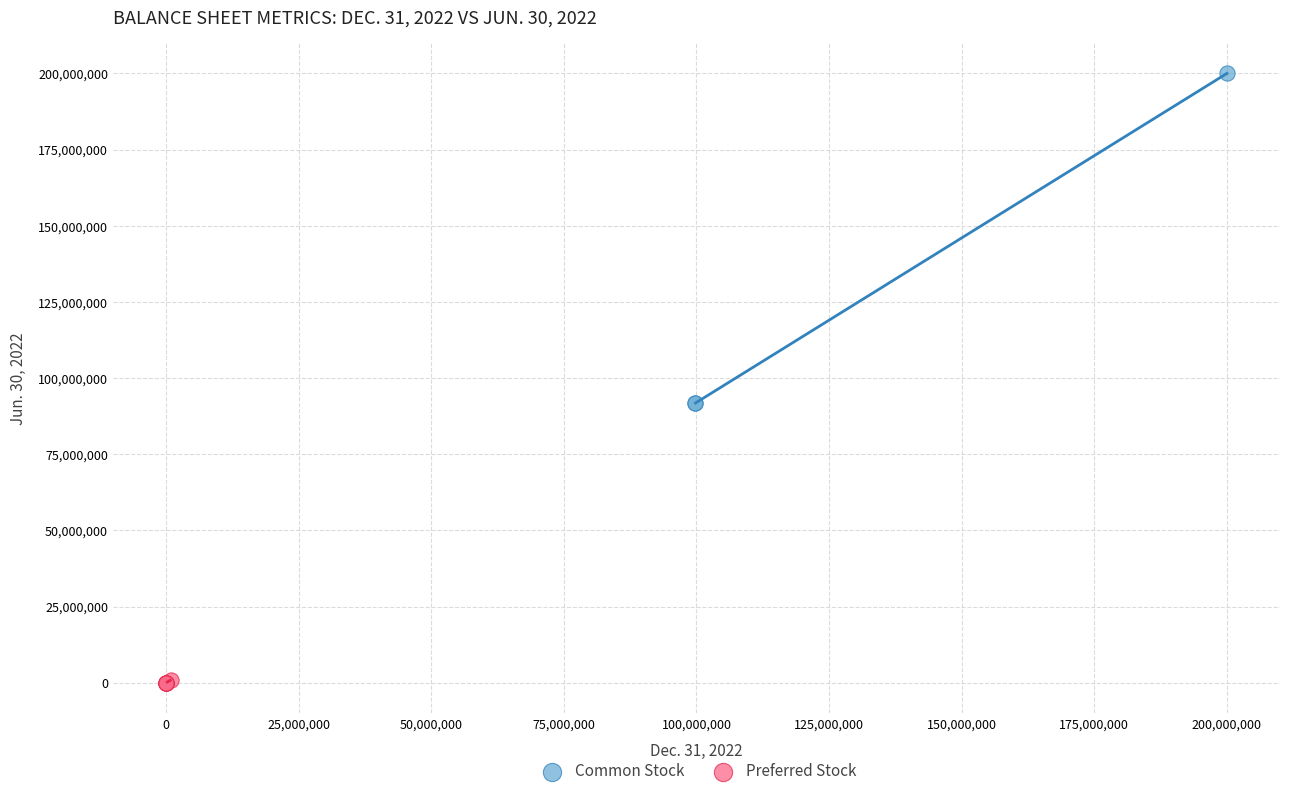

What are all the series names shown in the legend?

Common Stock, Preferred Stock